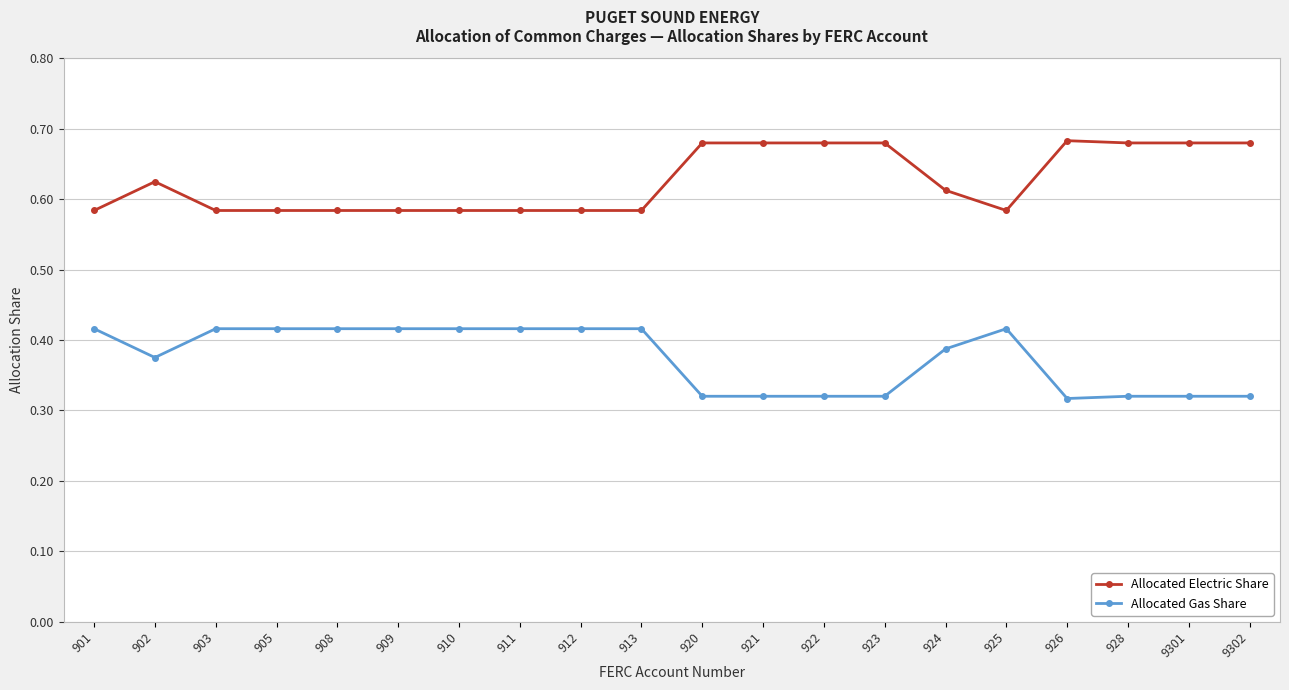

What is the sum of the Allocated Electric Share values at 925 and 9302?

1.3